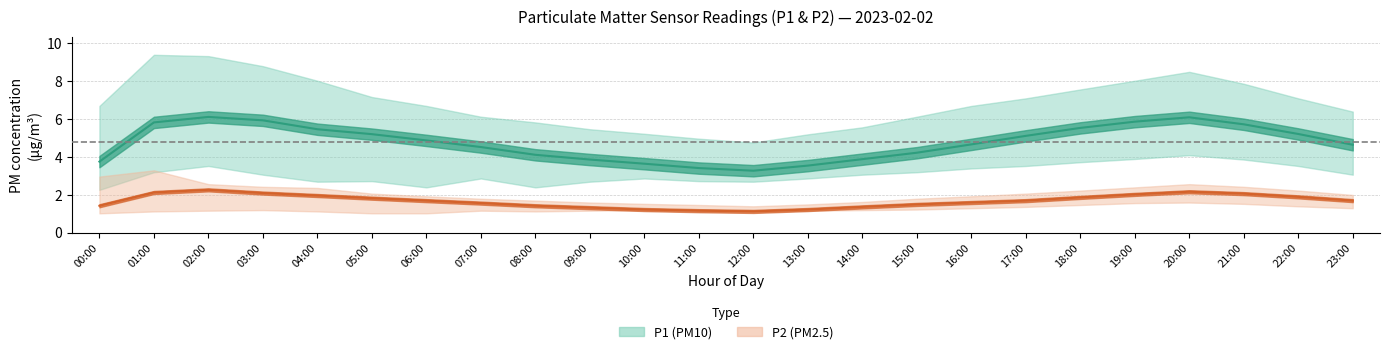

At which category does P2_upper reach its first local peak?

01:00